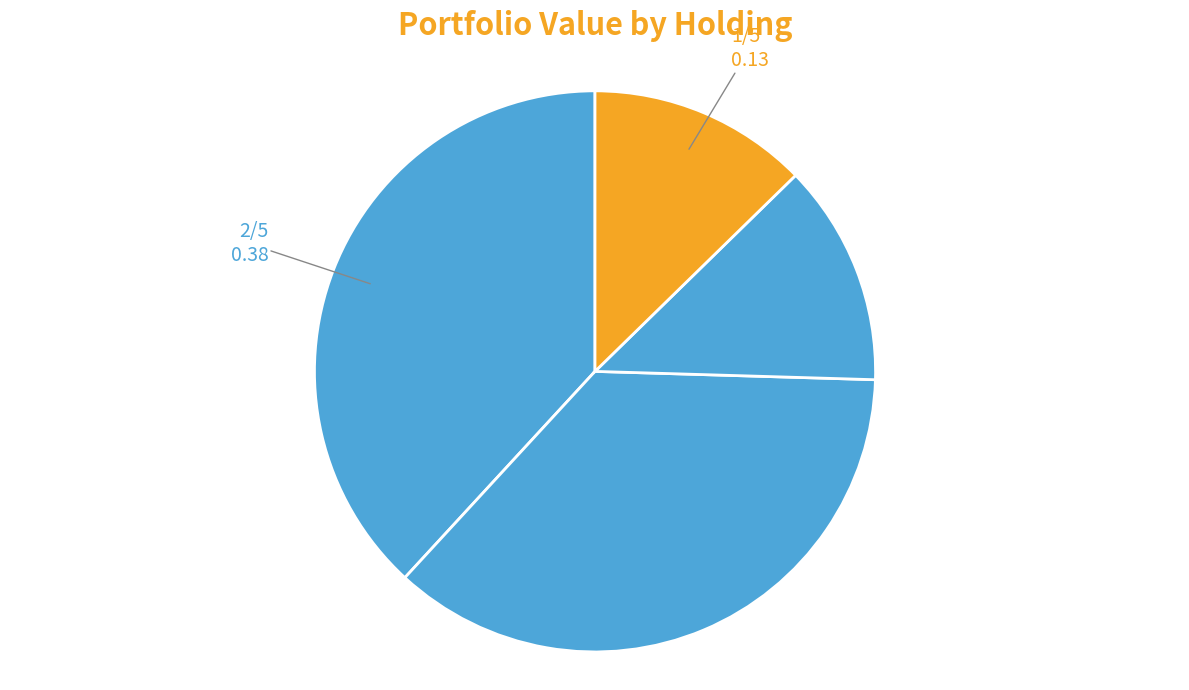

How many segments does this pie chart have?

4